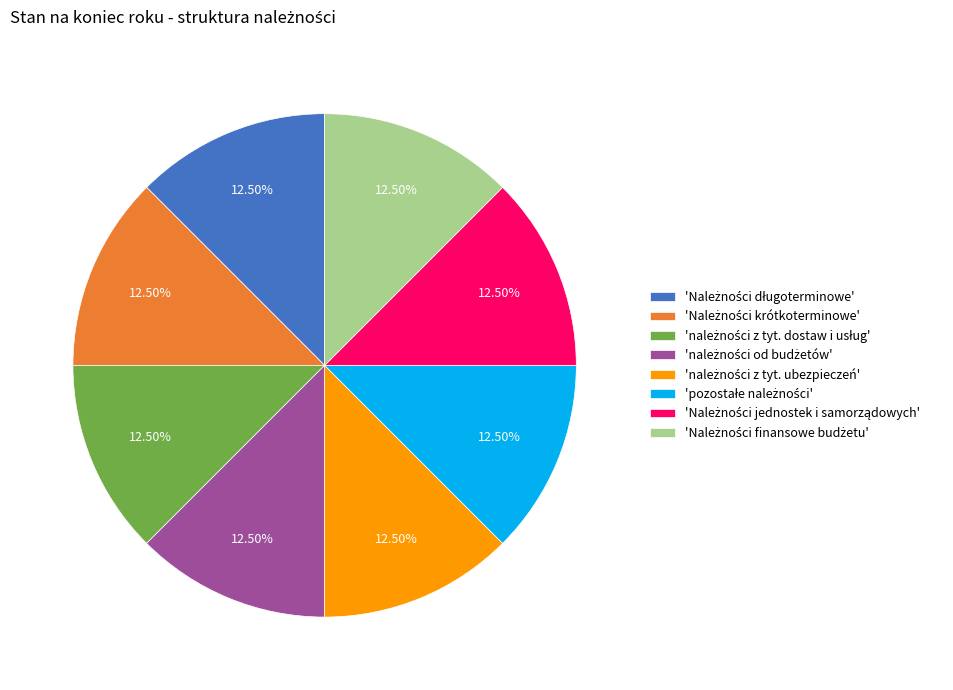

To the nearest percent, what is the difference between the largest and smallest slice percentages?

0%